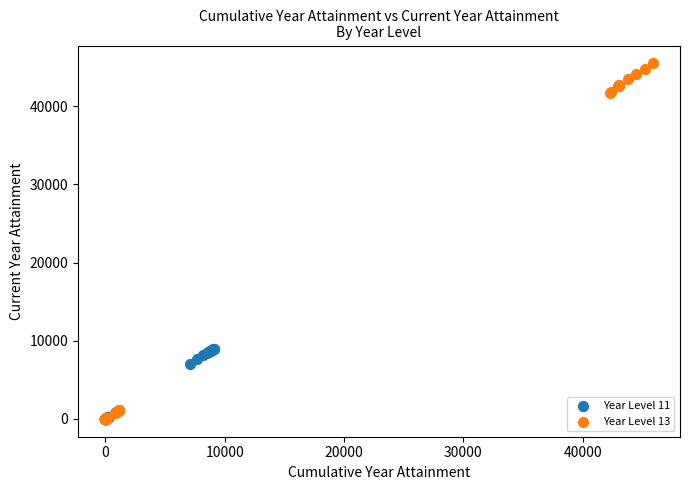

What are all the series names shown in the legend?

Year Level 11, Year Level 13